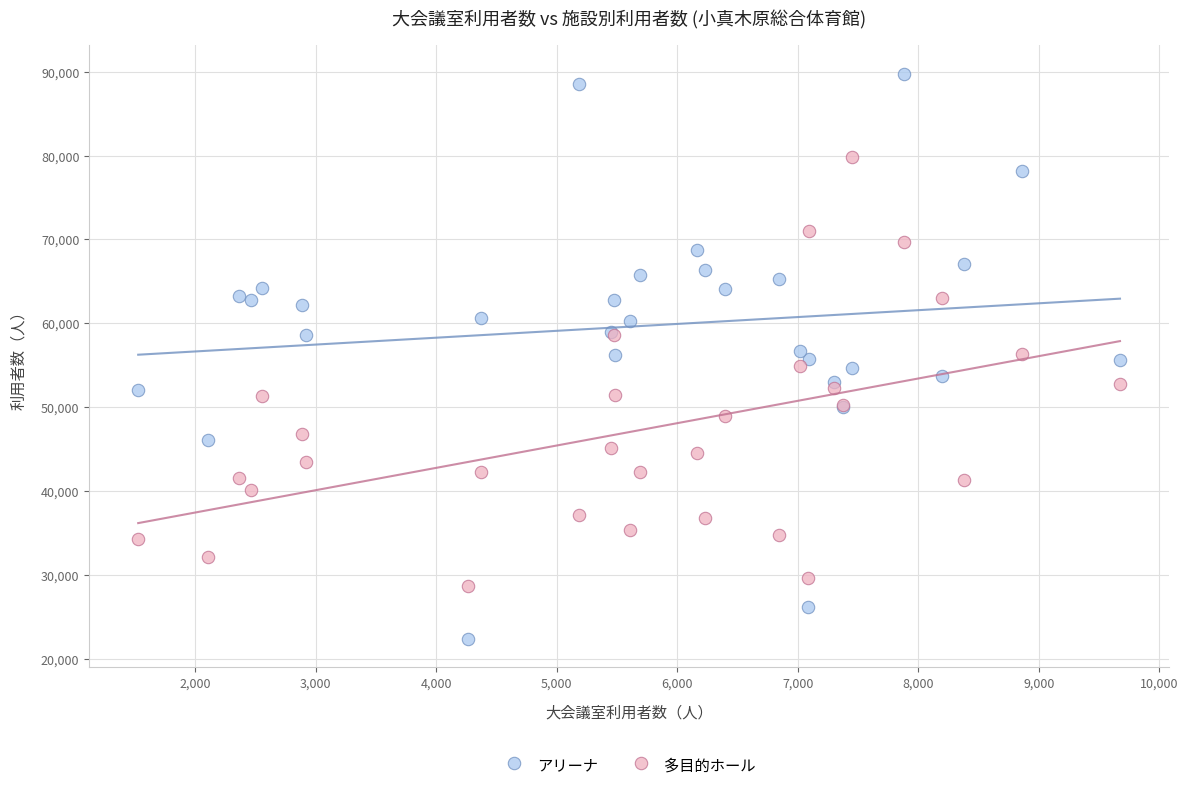

What are all the series names shown in the legend?

アリーナ, 多目的ホール